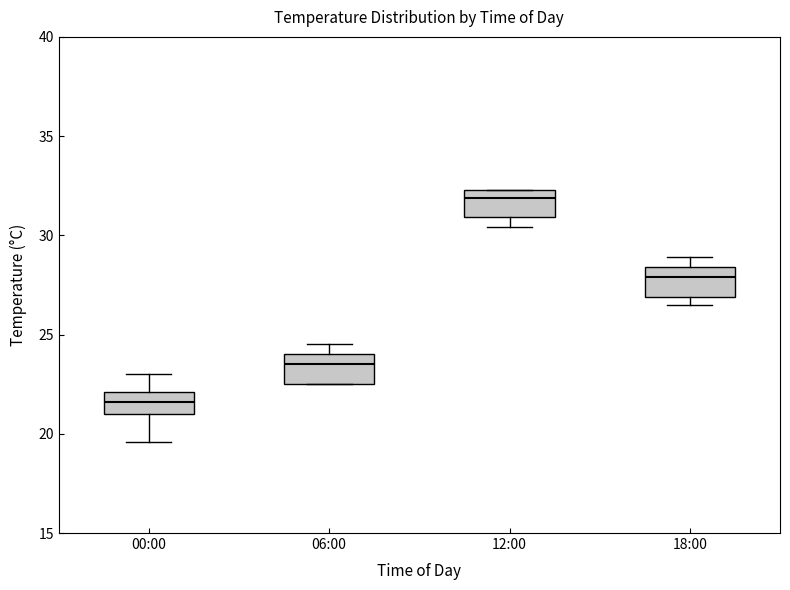

Where is the lower edge of the box for 00:00 on the y-axis? The values are not printed on the chart, so give them approximately, as read against the axis.

21.0